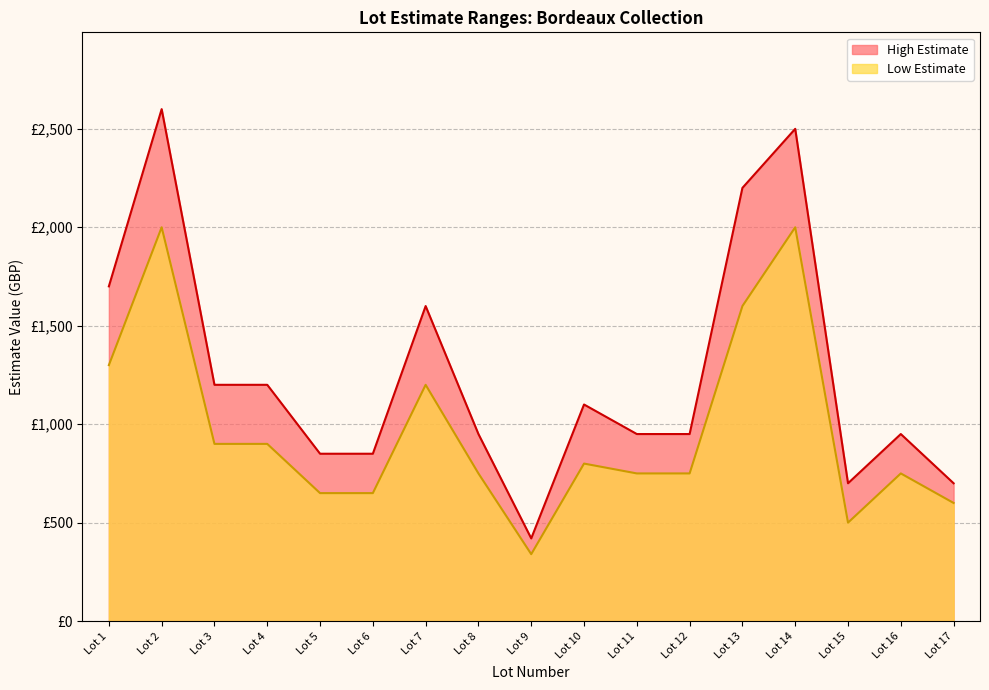

How many interior local peaks does the High Estimate series have?

5